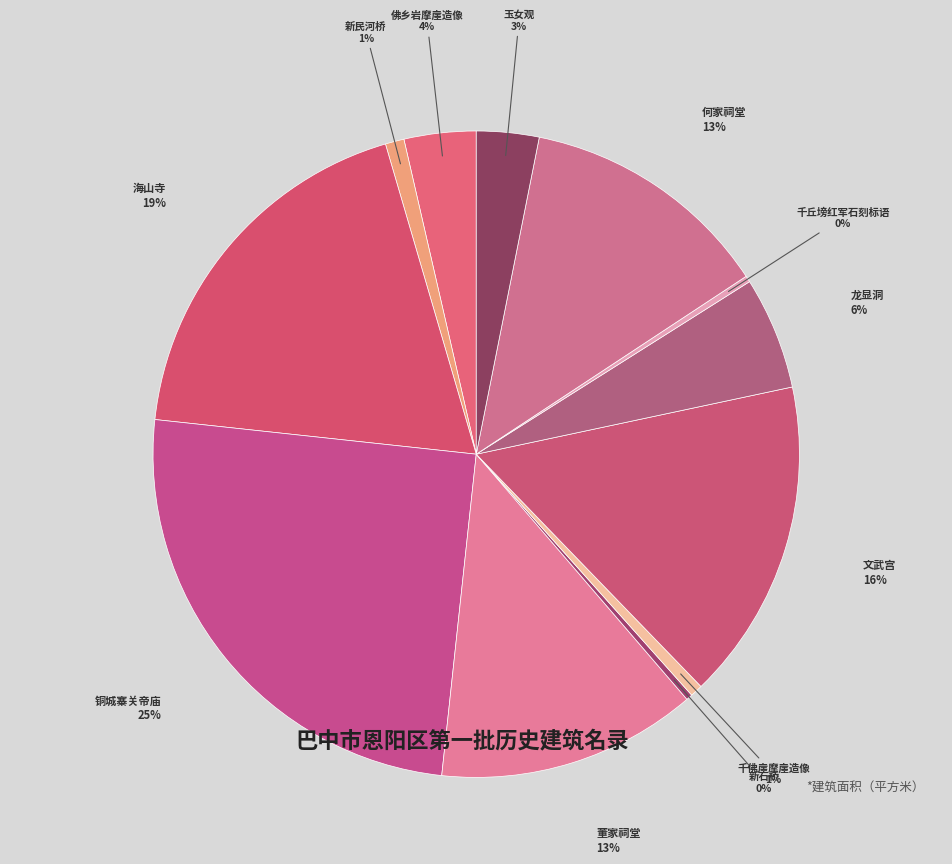

True or false: 龙显洞 accounts for 16% of the total.

False